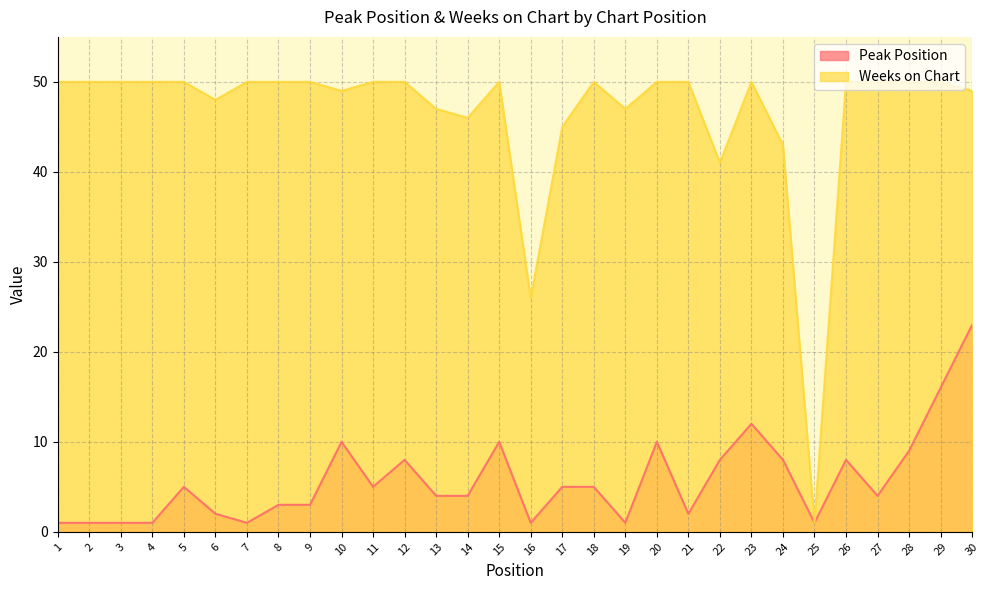

What is the sum of all Weeks on Chart values?

1392